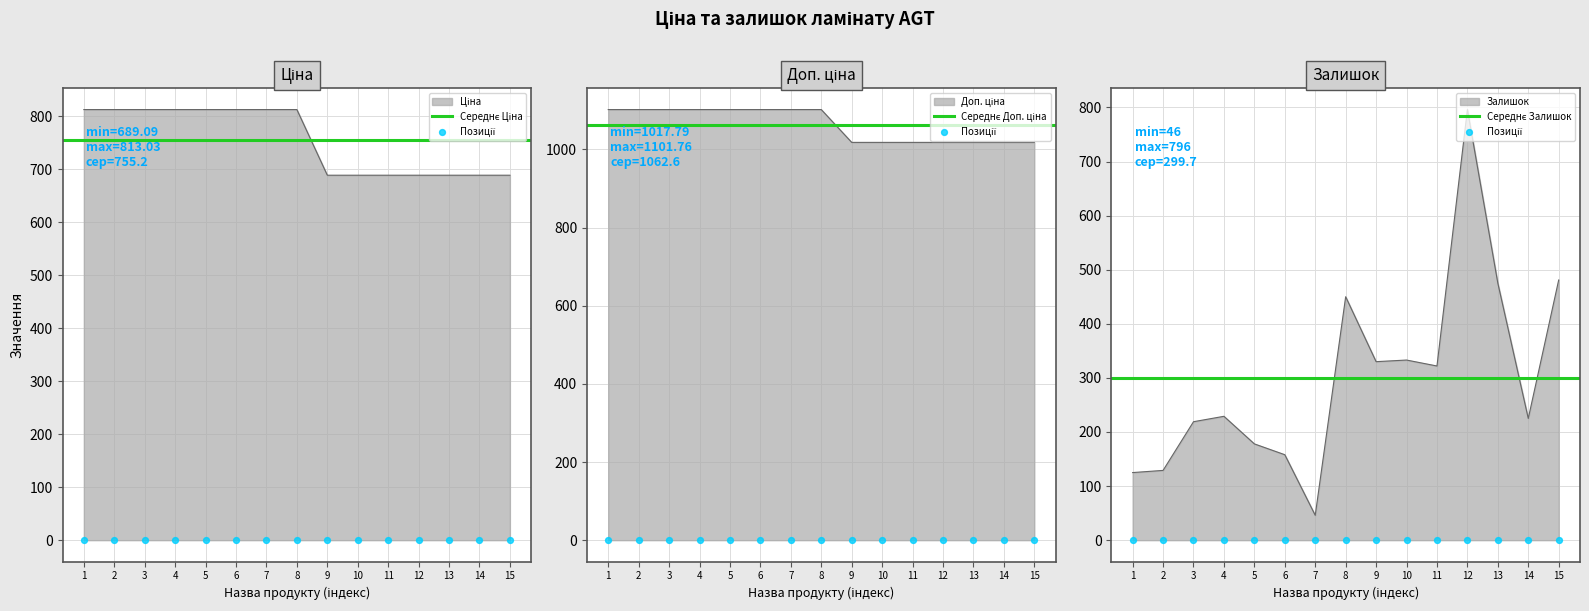

At how many categories does at least one series exceed 836?

15